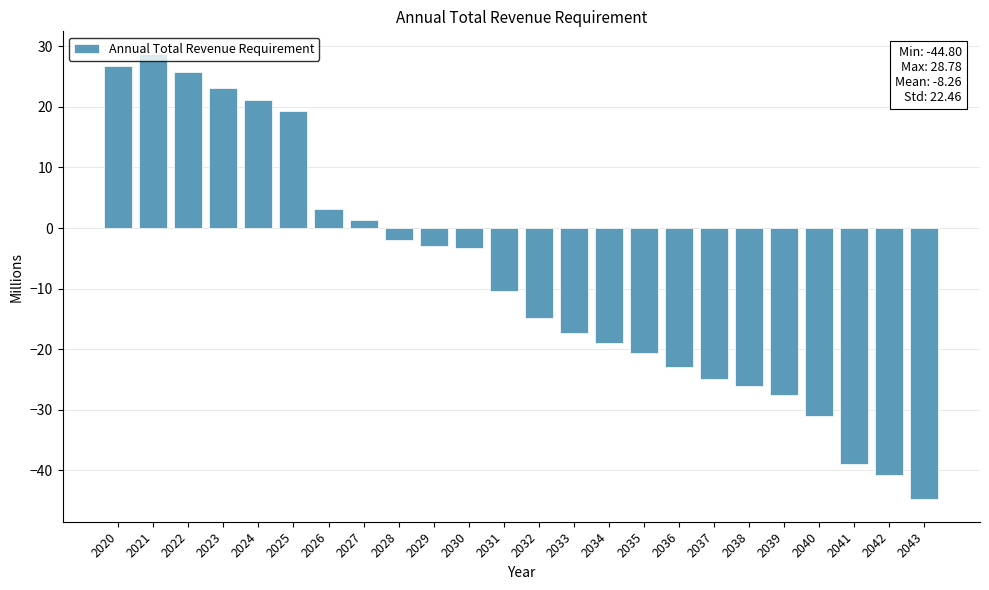

Which has a higher value, 2022 or 2037?

2022